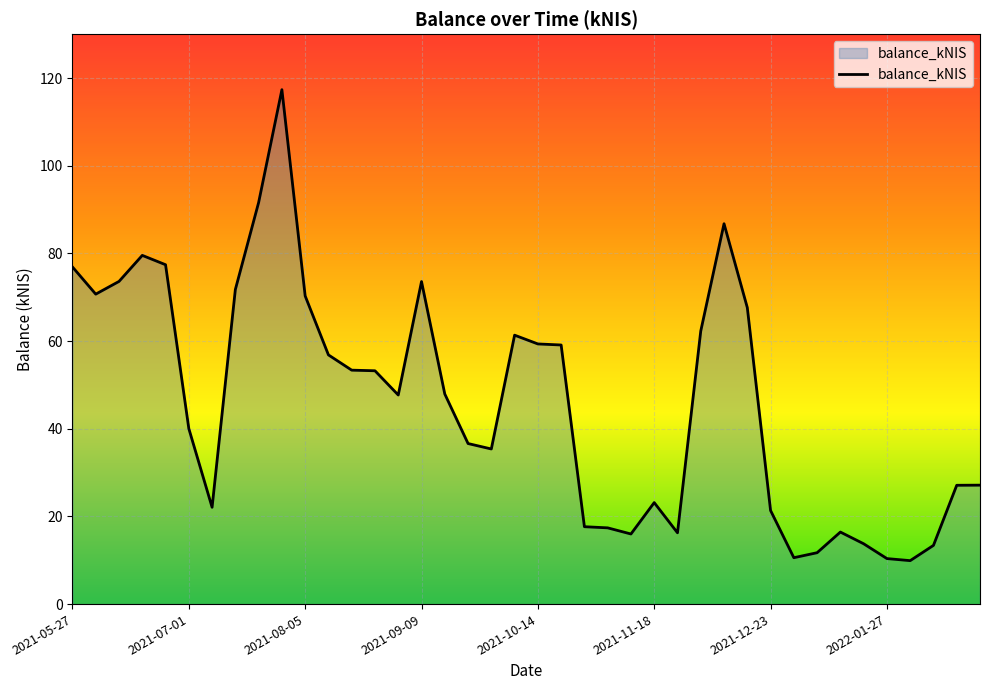

What is the difference between the second highest and minimum values?

81.7